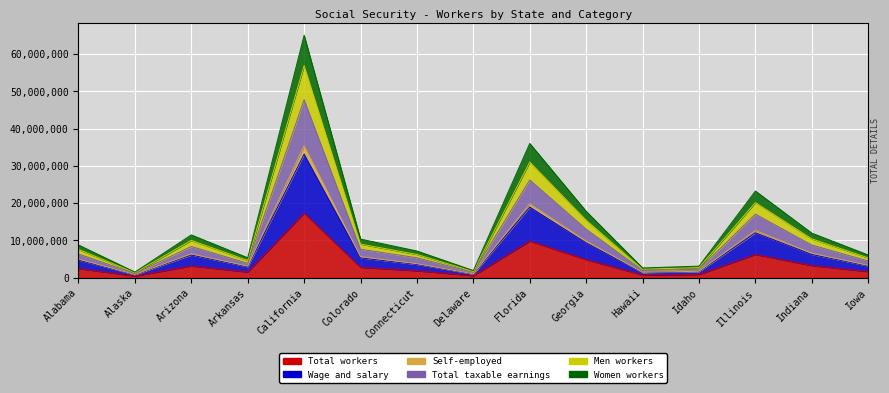

True or false: Men workers and Women workers cross at least once.

False